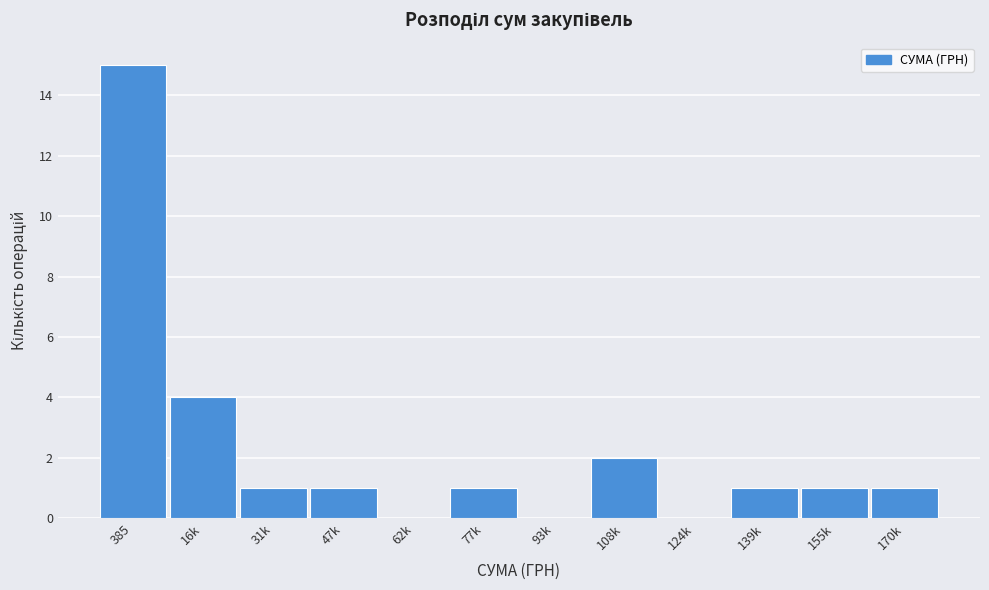

Reading left to right, what are all the values shown in this chart?

385=15	16k=4	31k=1	47k=1	62k=0	77k=1	93k=0	108k=2	124k=0	139k=1	155k=1	170k=1